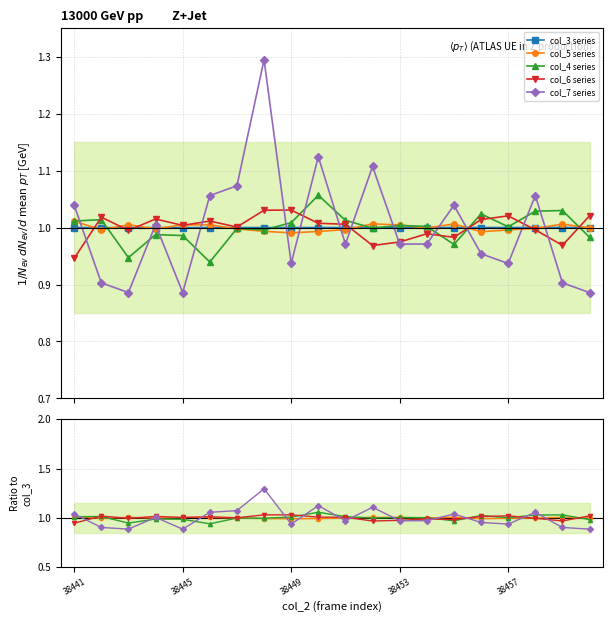

What position from the left is 38453?

4